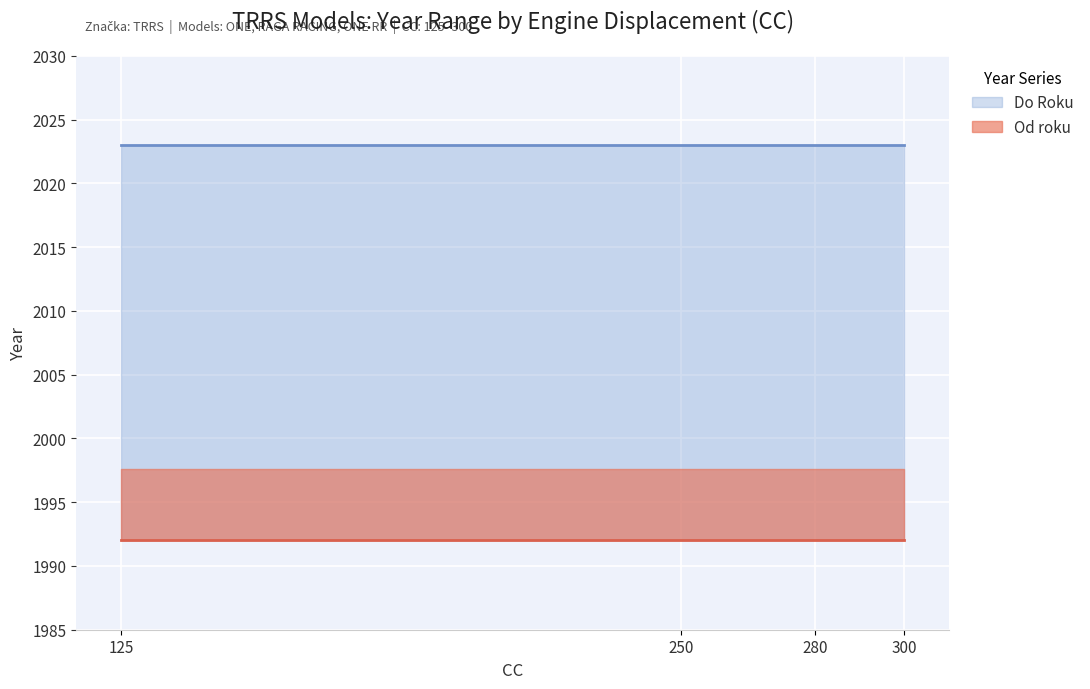

Reading left to right, what are all the values shown in this chart?

Od roku: 125=1997.6	250=1997.6	280=1997.6	300=1997.6
Do Roku: 125=2023.0	250=2023.0	280=2023.0	300=2023.0